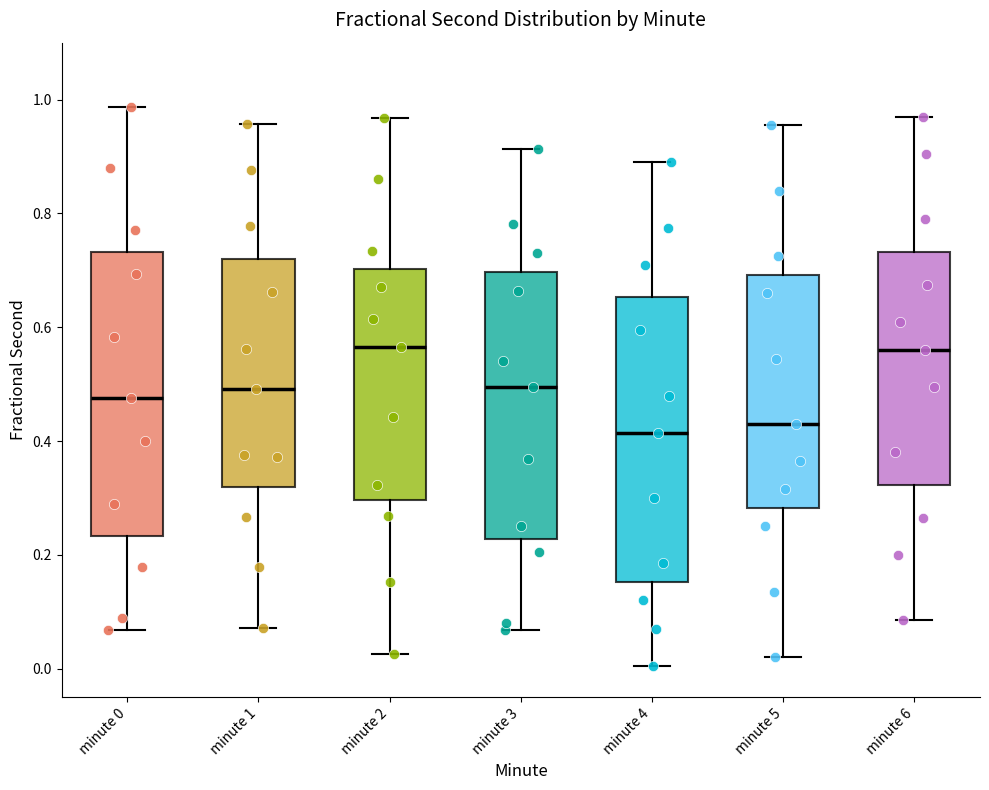

Reading left to right, read every box against the y-axis: the position of its median line, the range the box covers, and the ends of its whiskers. The values are not printed on the chart, so give them approximately, as read against the axis.

minute 0: median 0.48, box 0.24 to 0.74, whiskers 0.06 to 0.98
minute 1: median 0.50, box 0.32 to 0.72, whiskers 0.08 to 0.96
minute 2: median 0.56, box 0.30 to 0.70, whiskers 0.02 to 0.96
minute 3: median 0.50, box 0.22 to 0.70, whiskers 0.06 to 0.92
minute 4: median 0.42, box 0.16 to 0.66, whiskers 0.00 to 0.90
minute 5: median 0.44, box 0.28 to 0.70, whiskers 0.02 to 0.96
minute 6: median 0.56, box 0.32 to 0.74, whiskers 0.08 to 0.98